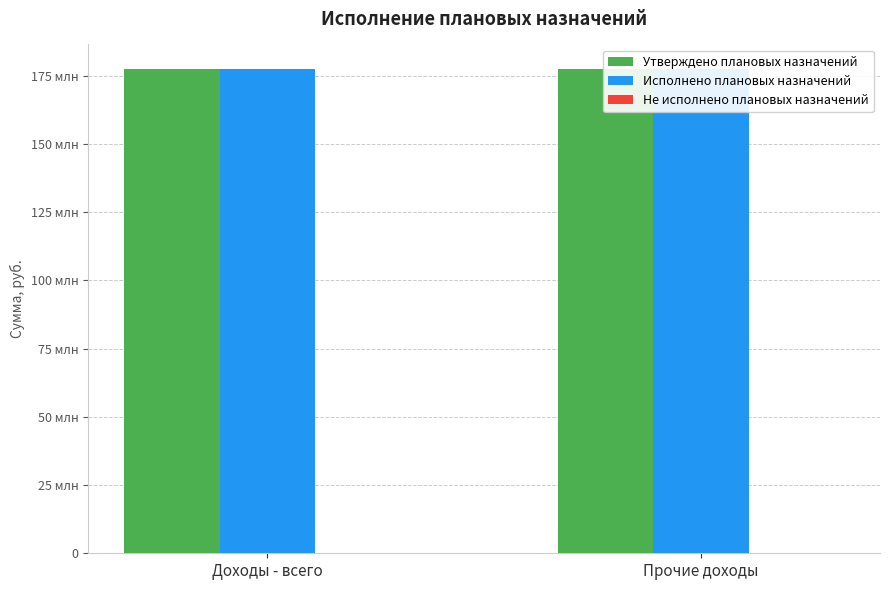

What is the highest value of the Утверждено плановых назначений series?

177563404